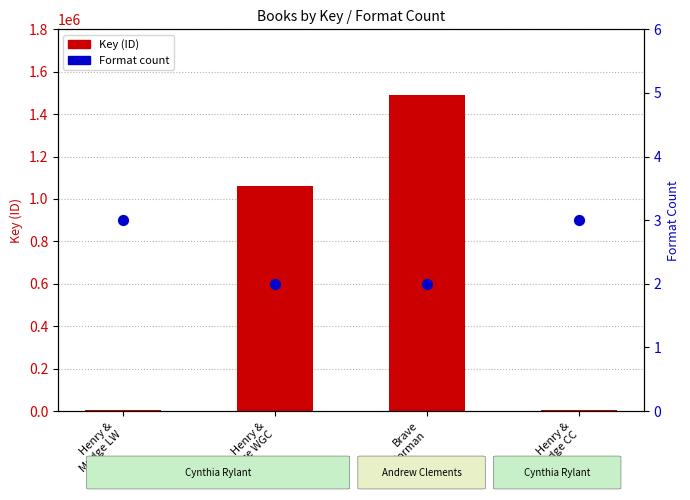

Is the value of Format count at Henry &
Mudge LW greater than the value of Key (ID) at Henry &
Mudge CC?

No